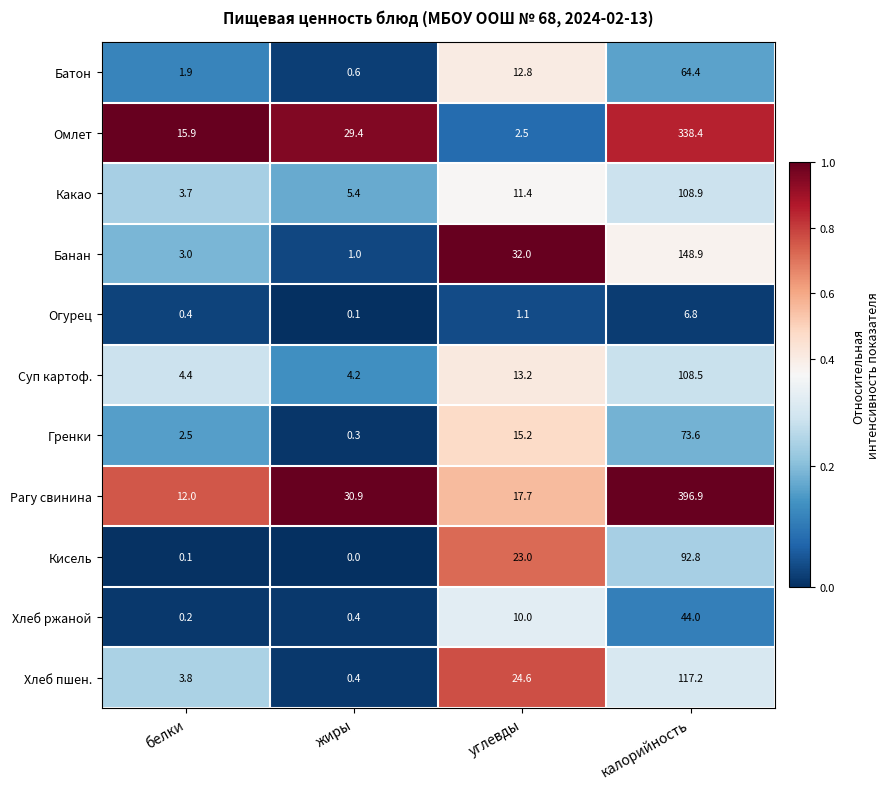

Which series has the widest spread of values?

Рагу свинина